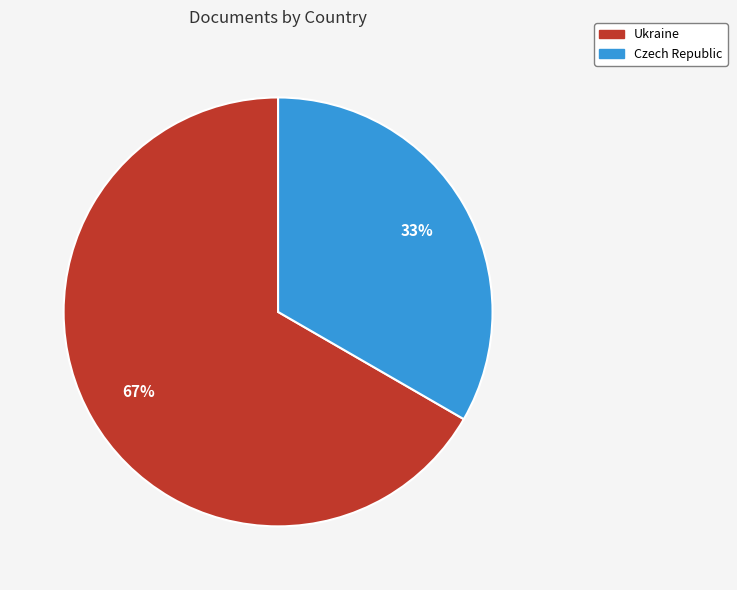

How many slices are in this pie chart?

2